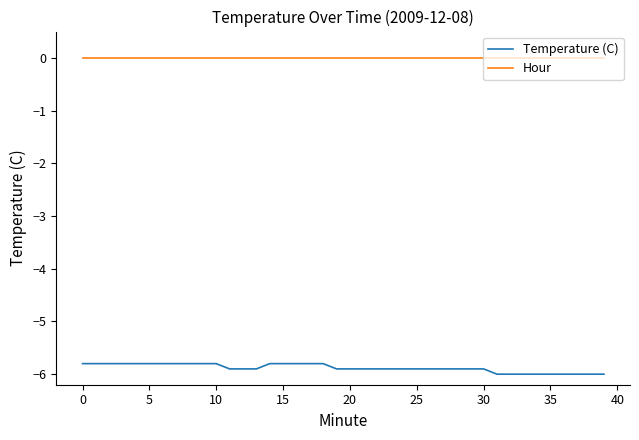

Which series has the widest spread of values?

Temperature (C)